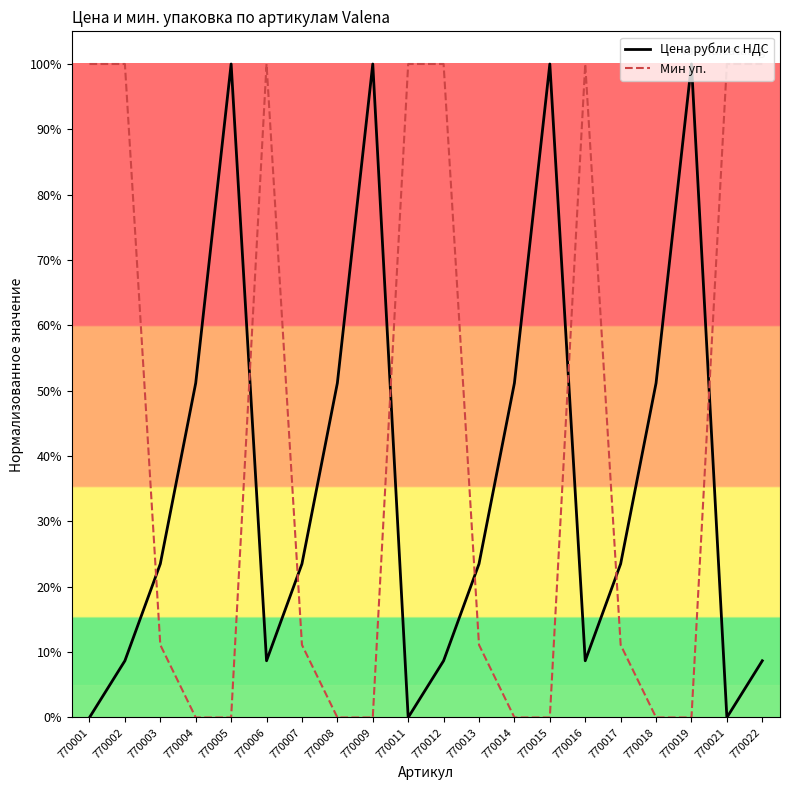

Is it true that Цена рубли с НДС equals 100.0 at 770015?

True